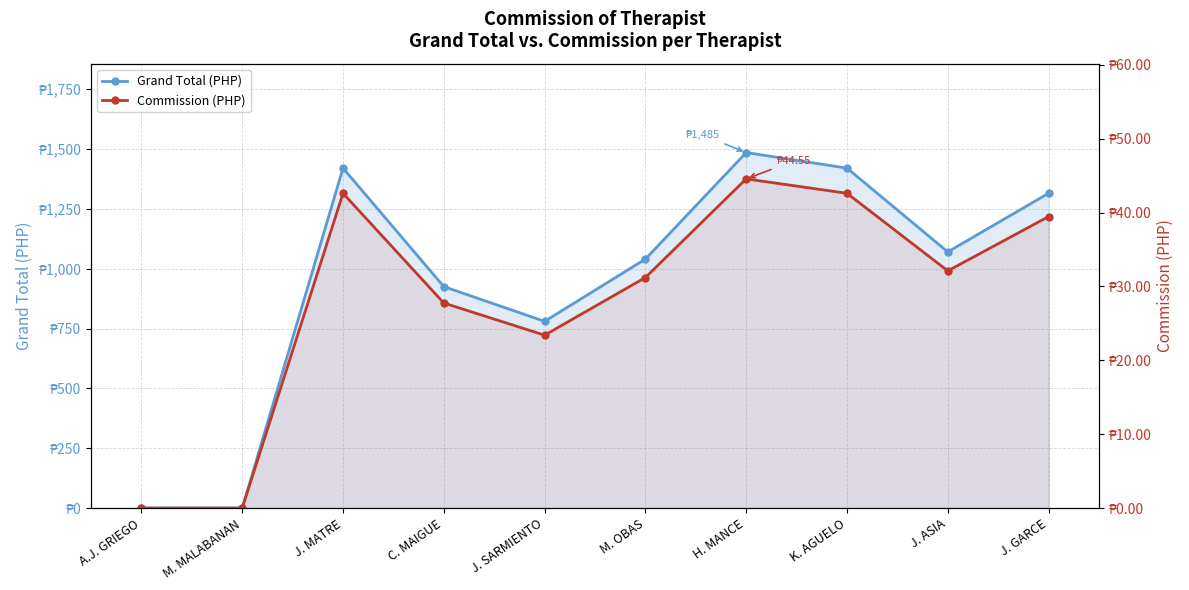

How many interior local peaks does the Grand Total (PHP) series have?

2